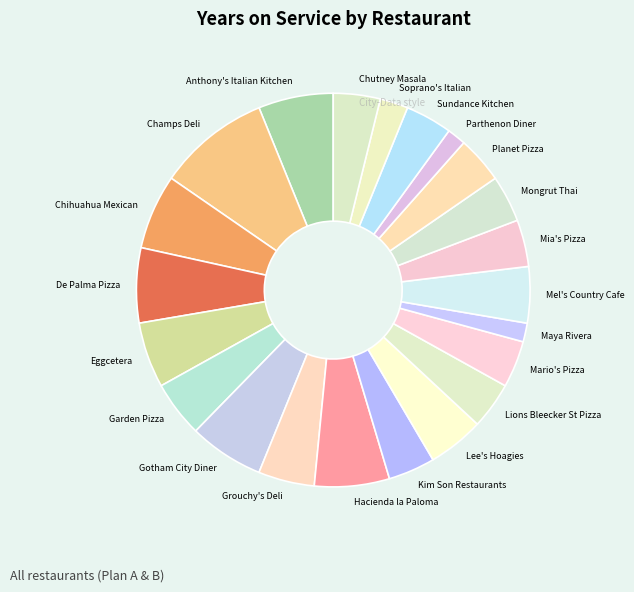

Is it true that Hacienda la Paloma is 19% of the pie?

False